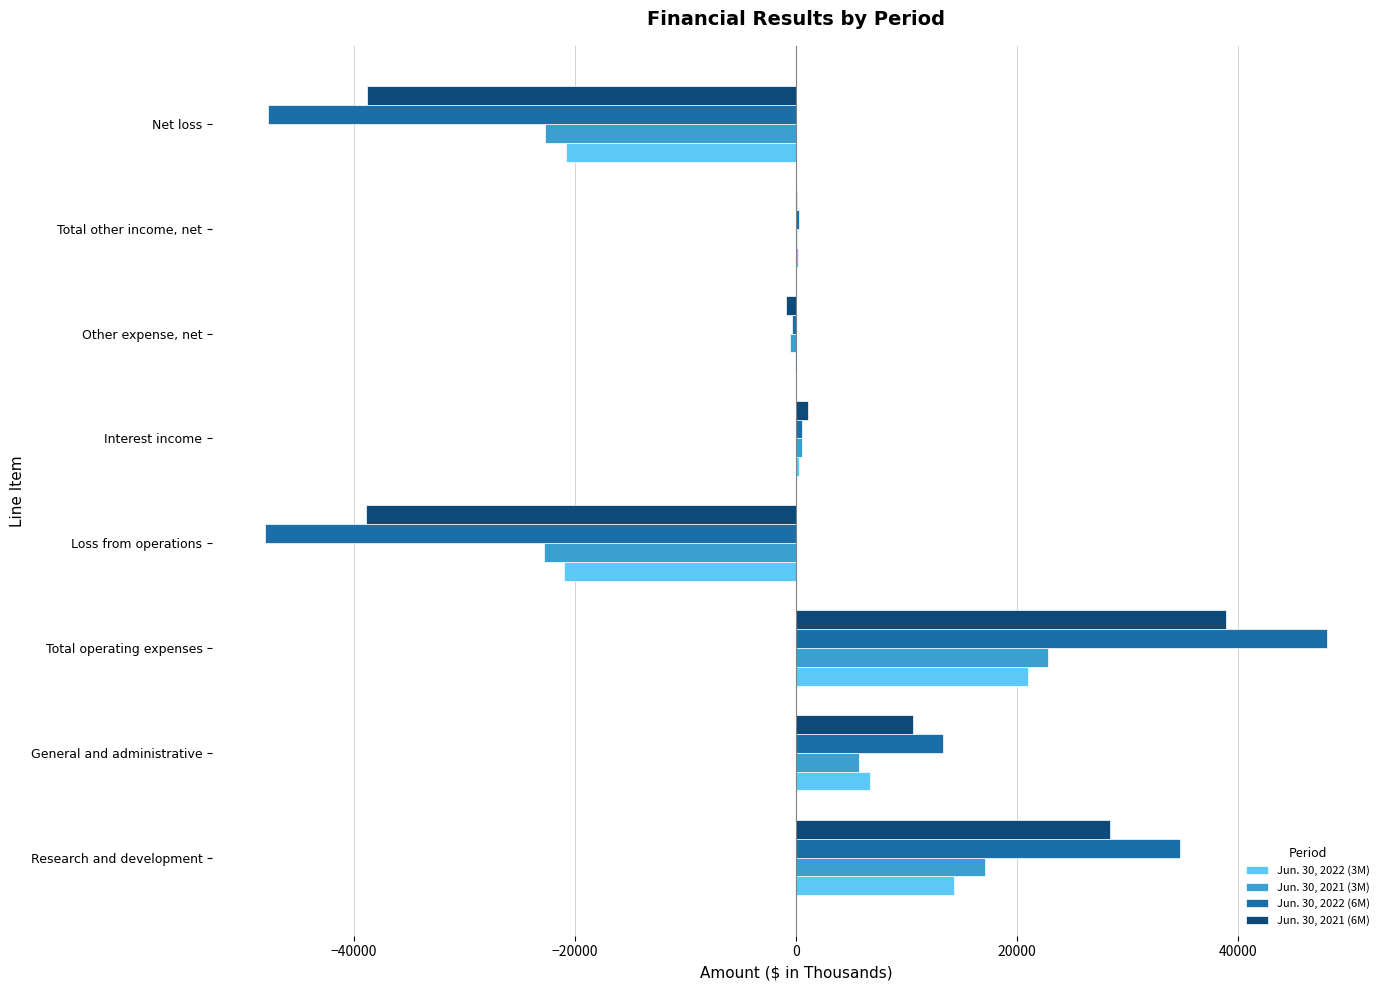

How many series are shown in this chart?

4